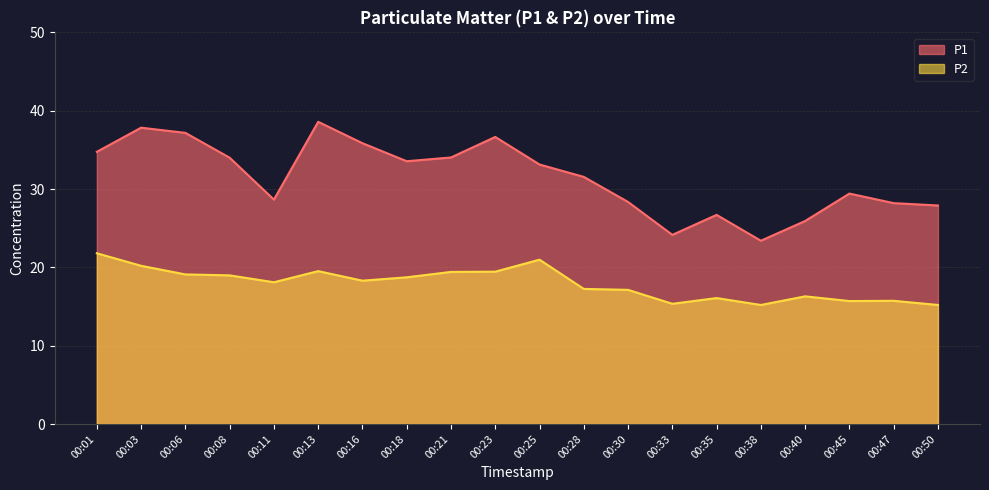

List the labels in order of P1 value, smallest first.

00:38, 00:33, 00:40, 00:35, 00:50, 00:47, 00:30, 00:11, 00:45, 00:28, 00:25, 00:18, 00:08, 00:21, 00:01, 00:16, 00:23, 00:06, 00:03, 00:13